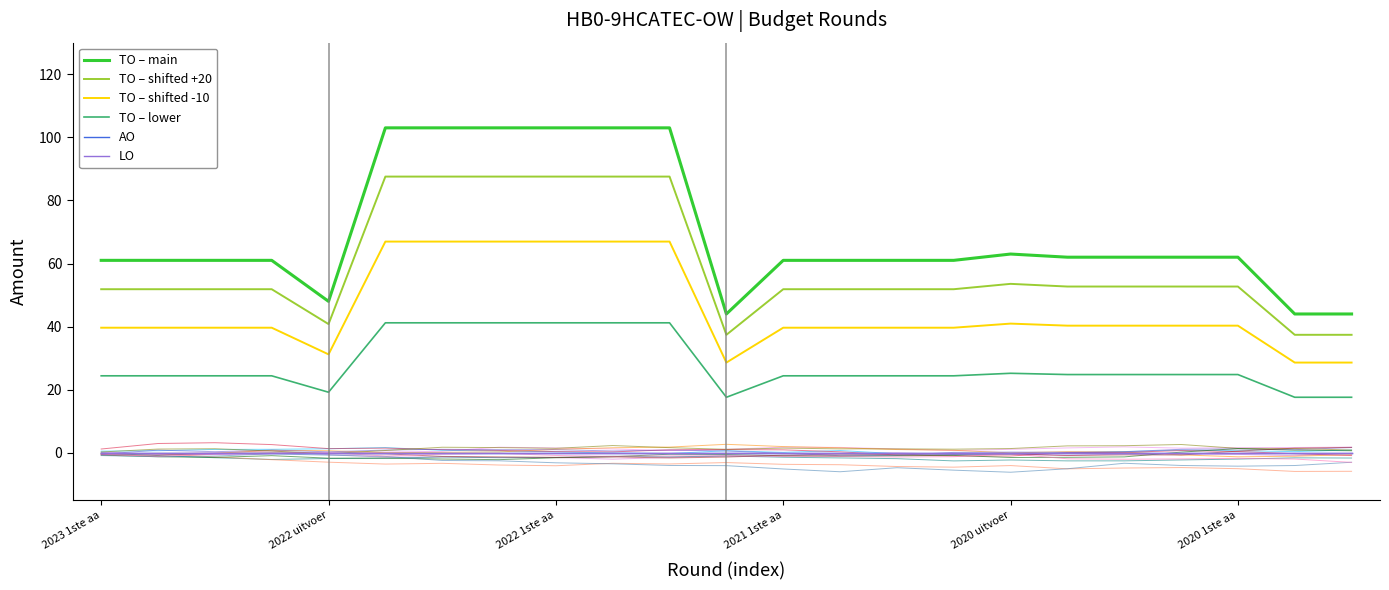

True or false: TO – lower and TO – shifted +20 cross at least once.

False